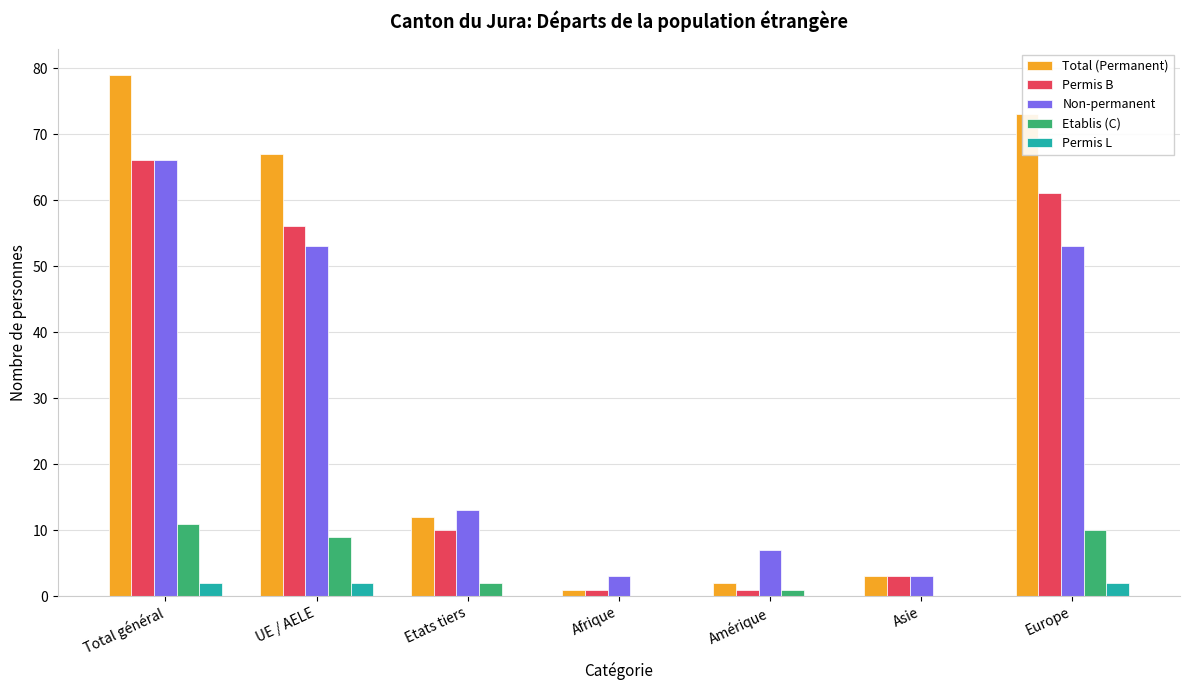

How many groups of bars are there?

7